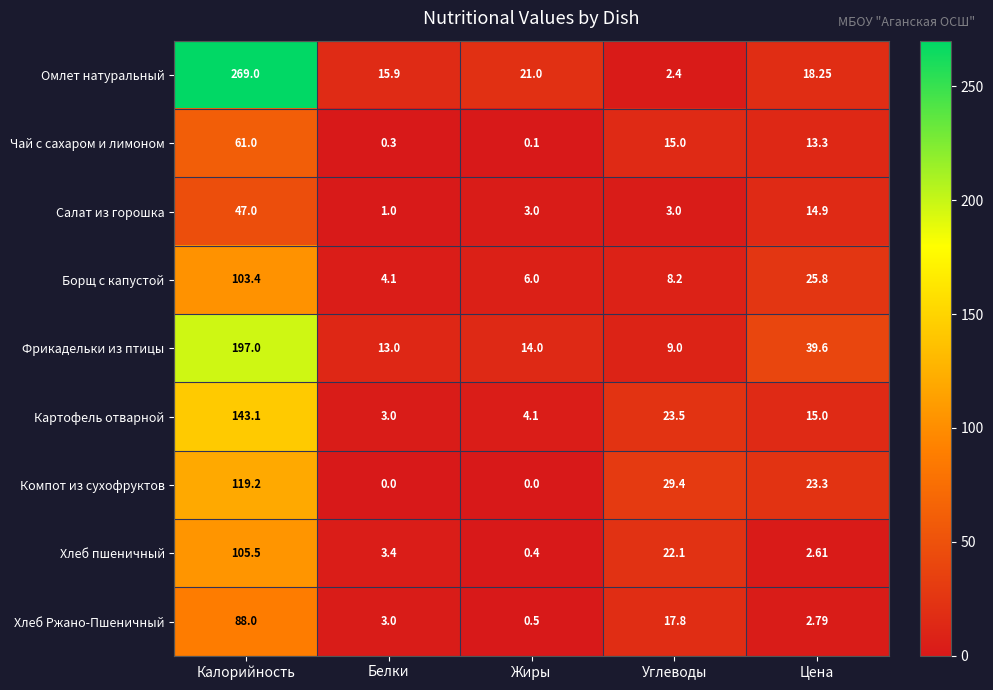

At which label does Фрикадельки из птицы reach its minimum?

Углеводы